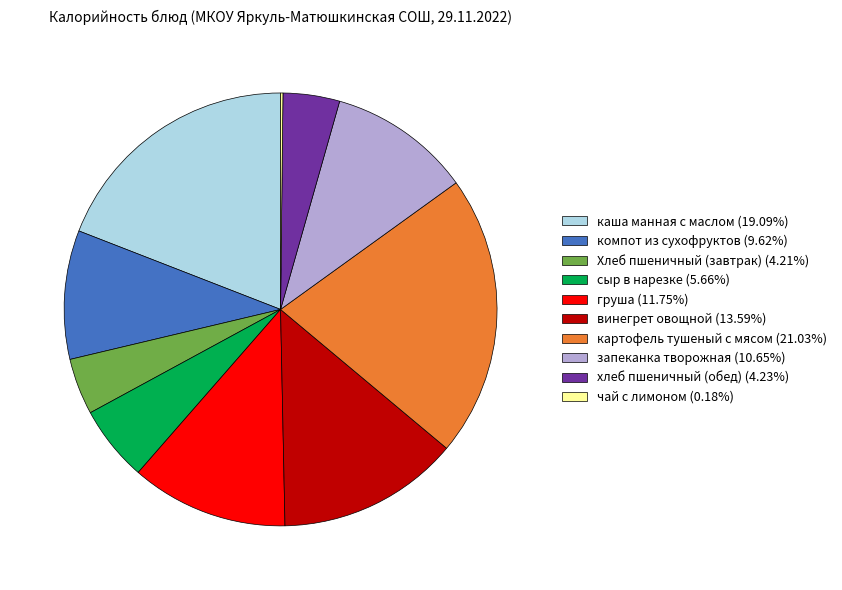

Do компот из сухофруктов (9.62%) and Хлеб пшеничный (завтрак) (4.21%) together represent more than half of the pie?

No